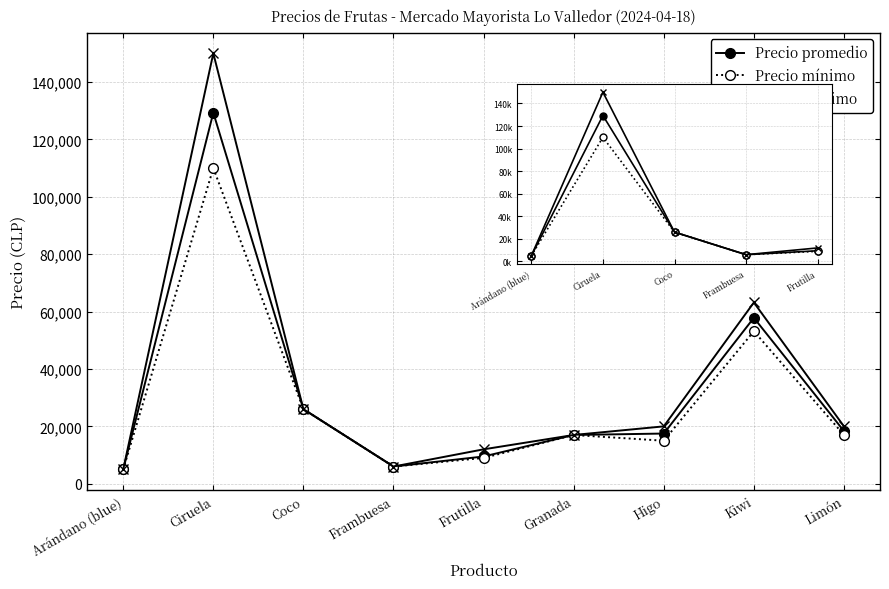

List the series in order of their peak value, highest first.

Precio máximo, Precio promedio, Precio mínimo